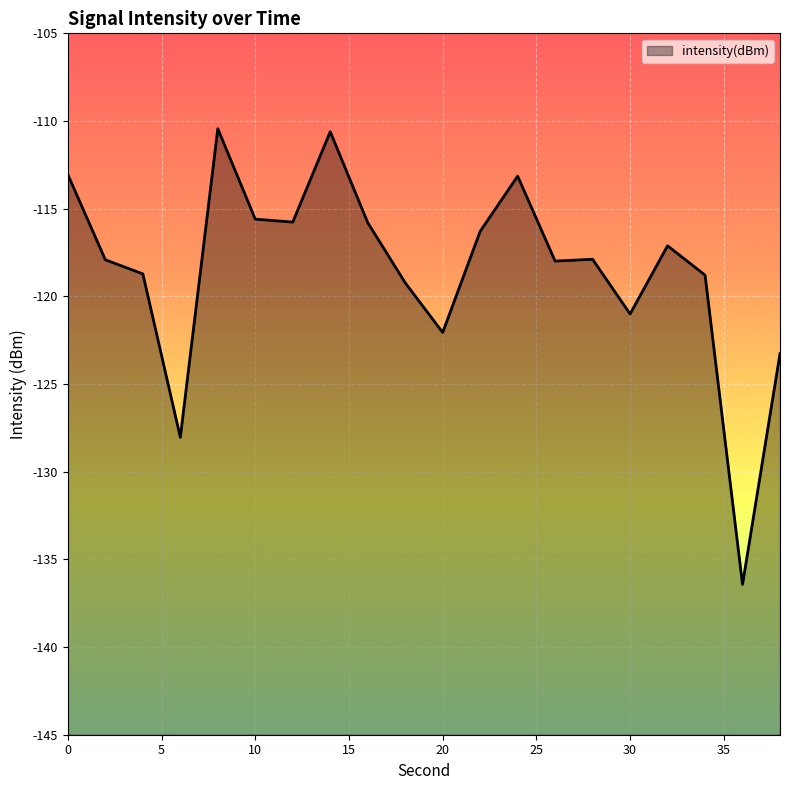

Which category has the highest value across all series?

8